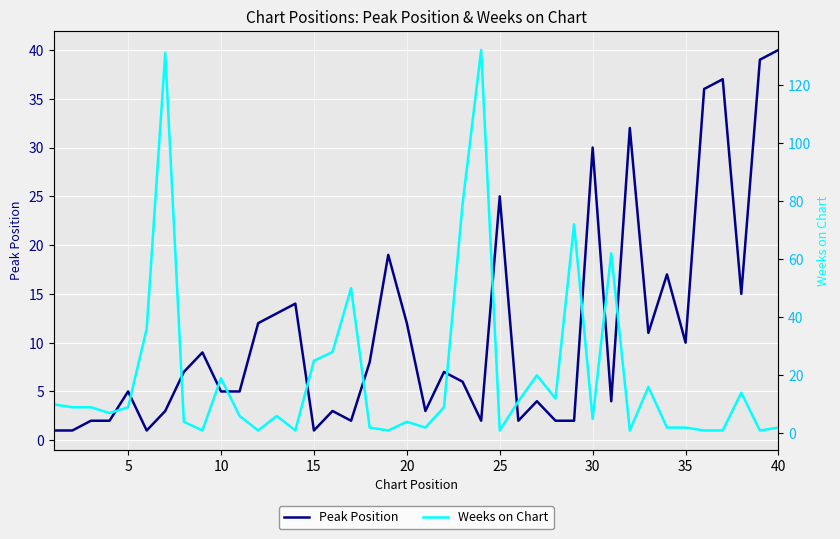

Which series ends up on top after the final intersection of Weeks on Chart and Peak Position?

Peak Position